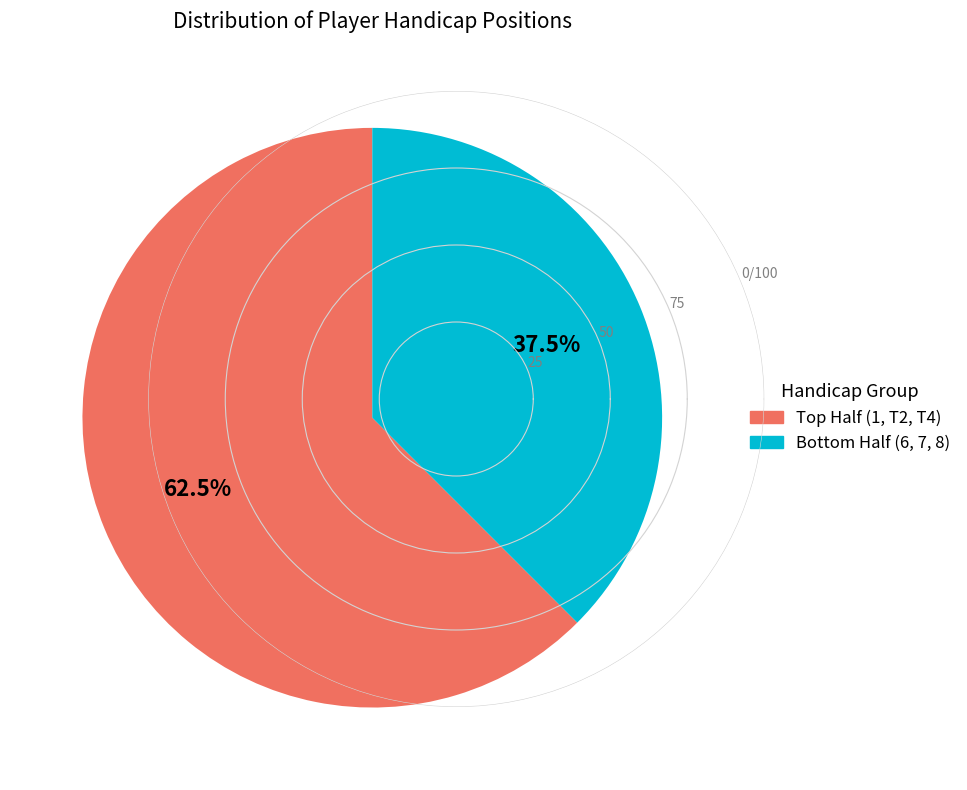

Is there any slice that represents more than half of the pie?

Yes